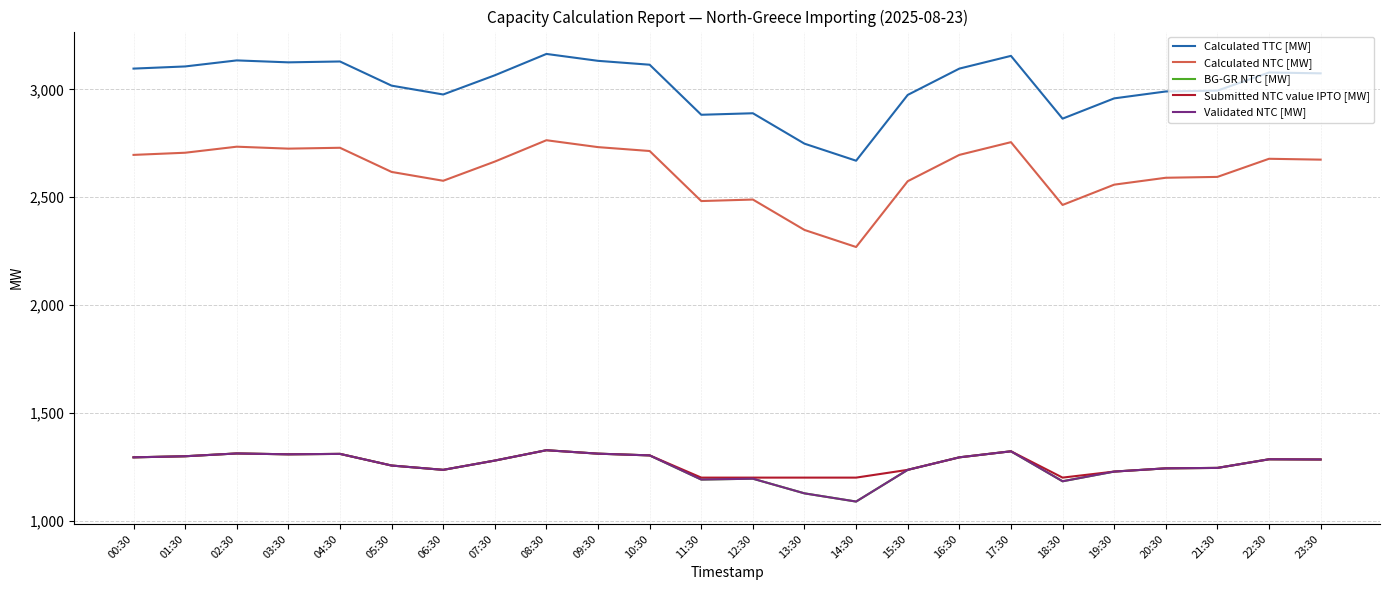

True or false: BG-GR NTC [MW] and Calculated NTC [MW] intersect in this chart.

False